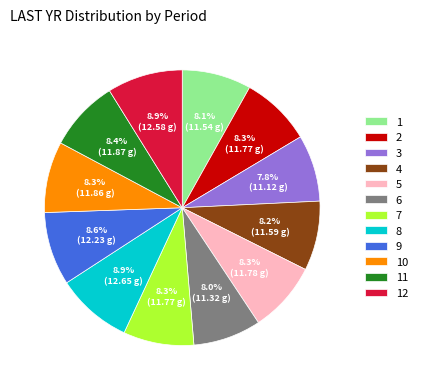

To the nearest percent, what is the average slice percentage?

8%